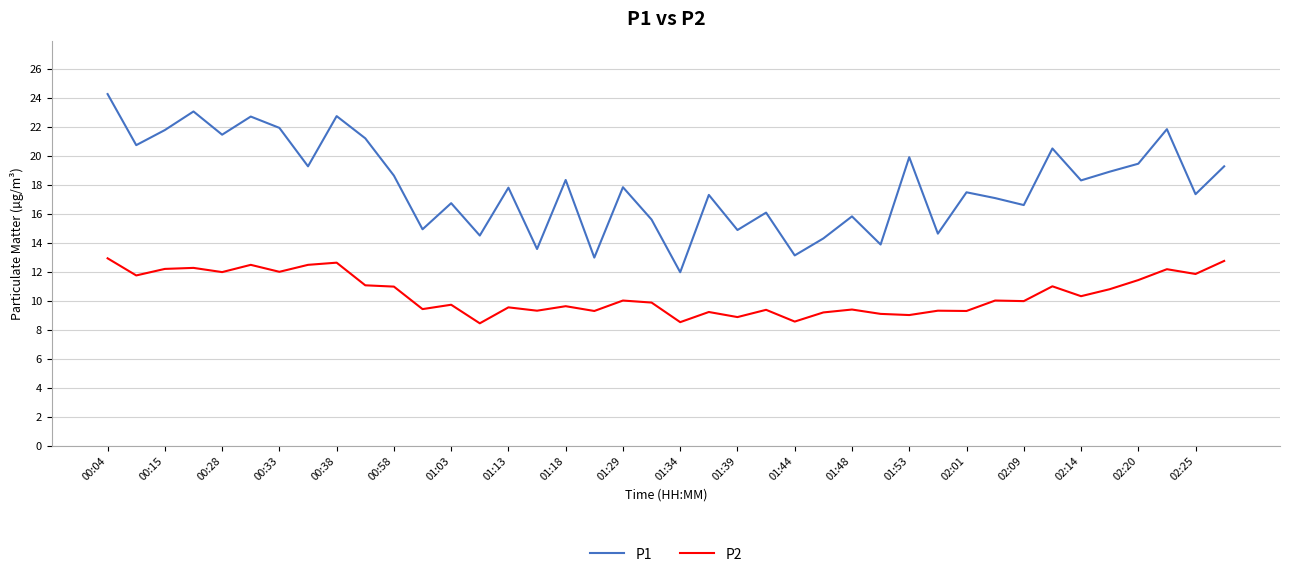

How many lines are shown in the chart?

2